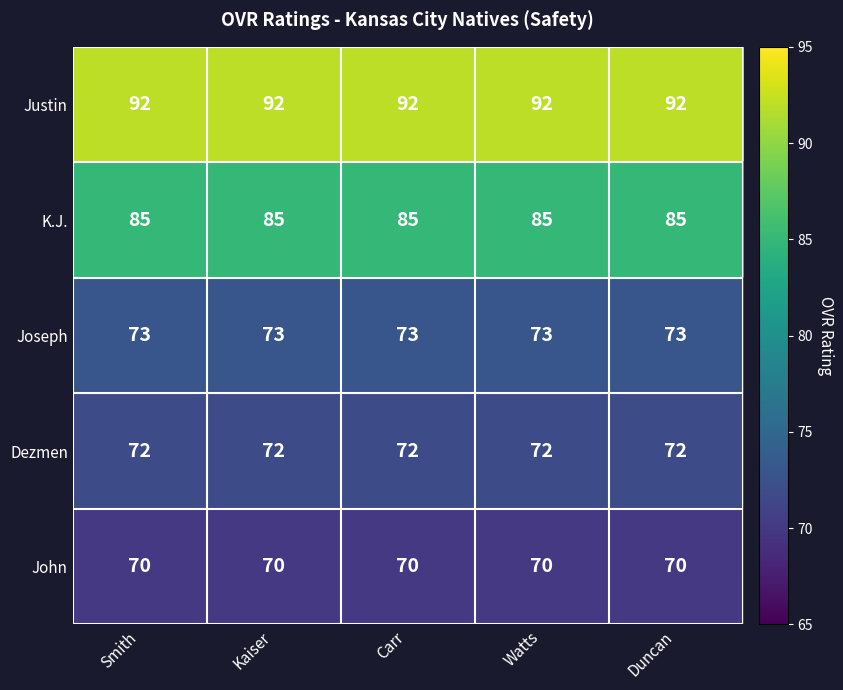

What is the spread (max minus min) of values at Duncan?

22